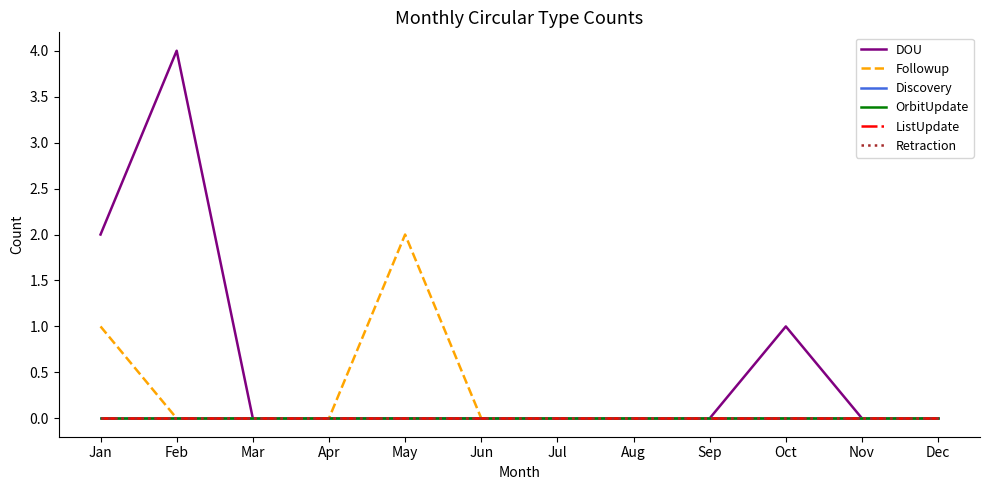

True or false: DOU has a value of 0 at Nov.

True